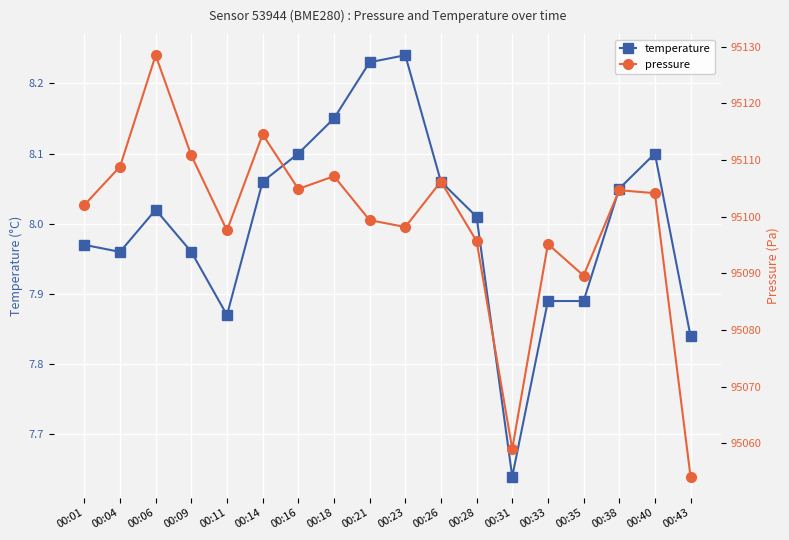

Which category has the lowest value in the temperature series?

00:31